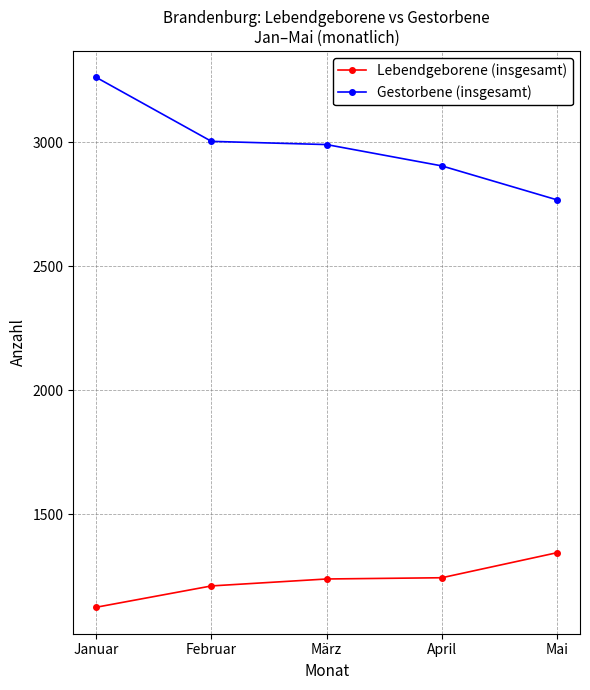

What is the value of the Lebendgeborene (insgesamt) point at the 2nd from the left?

1210